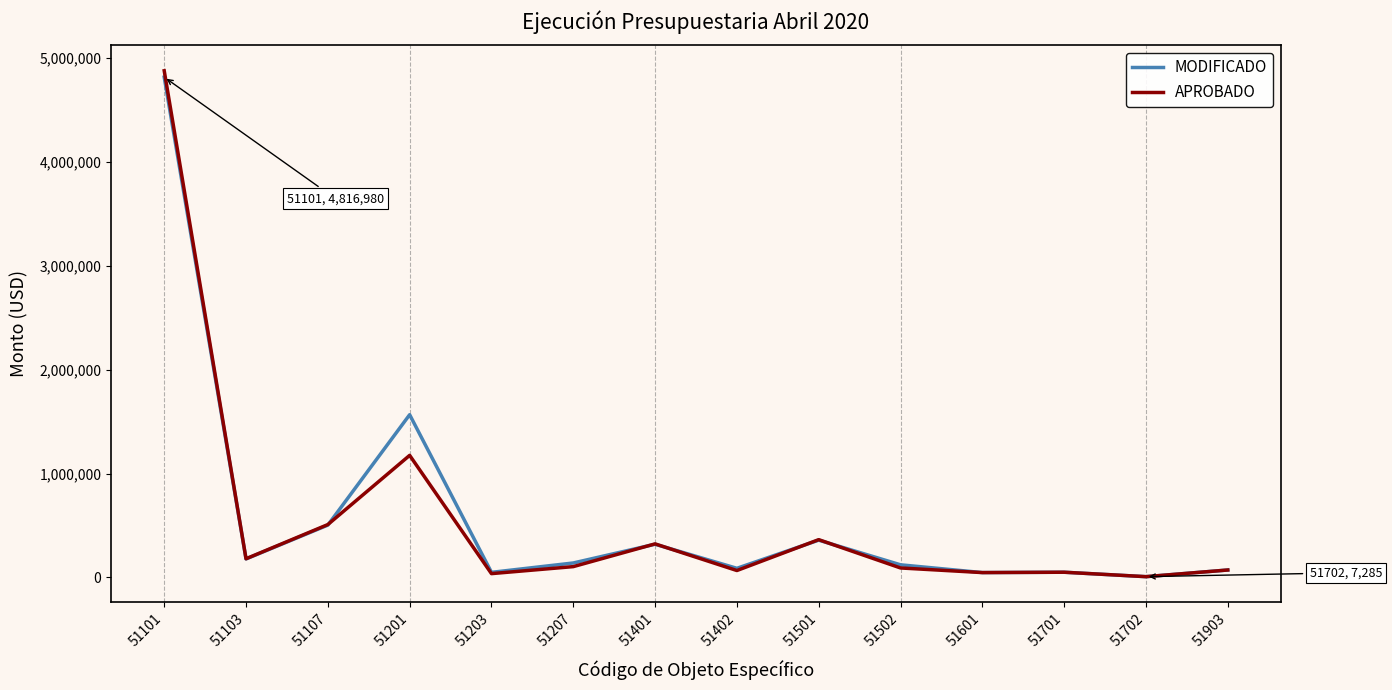

At which category is the sum across all series the highest?

51101